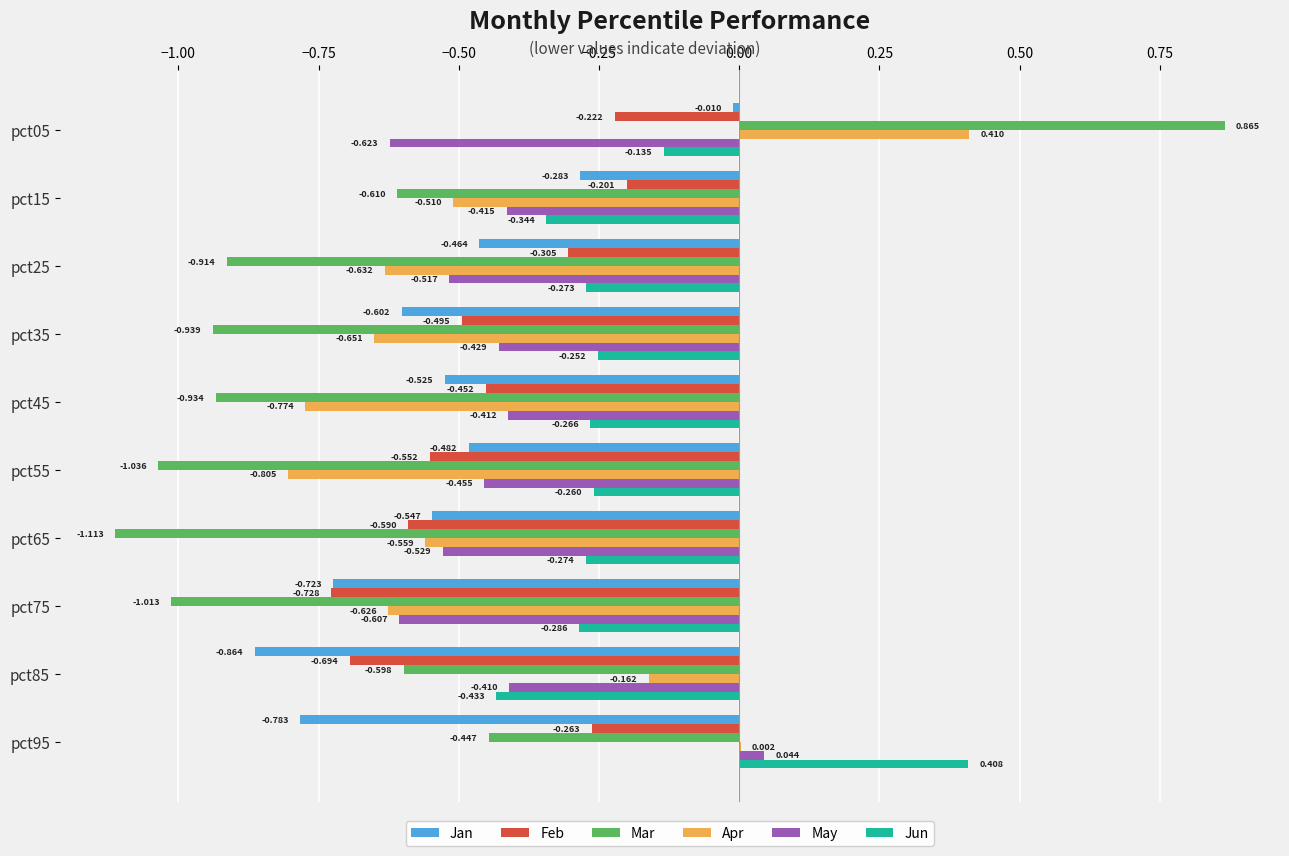

Which series has the widest spread of values?

Mar